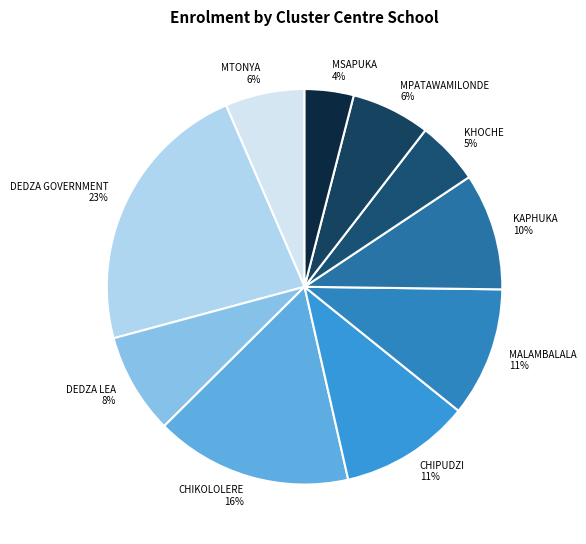

To the nearest percent, what portion does DEDZA GOVERNMENT represent?

23%